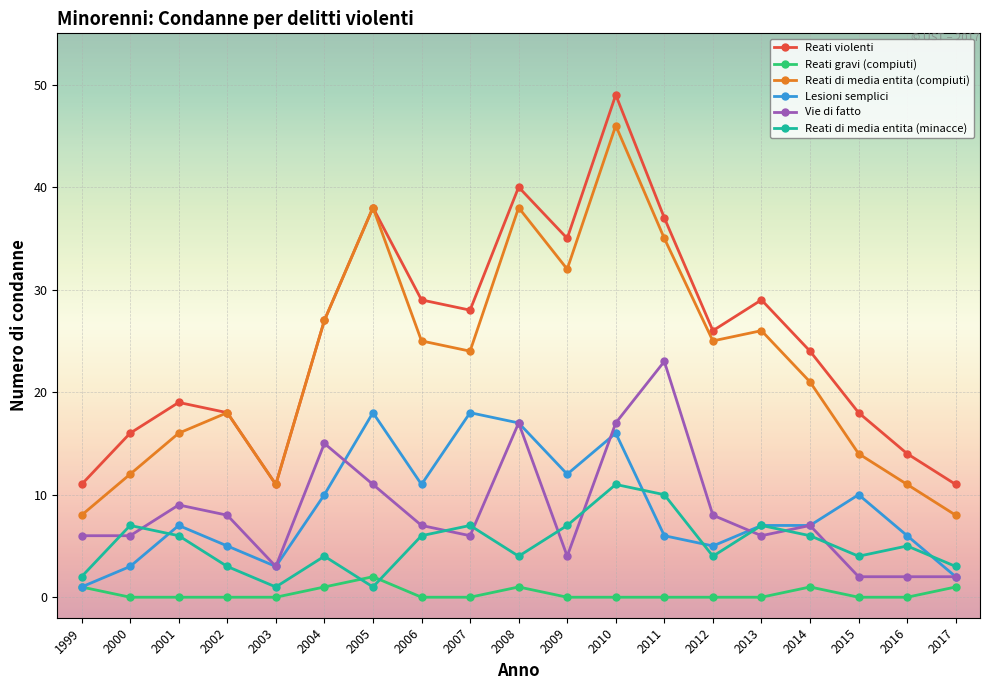

The value of Lesioni semplici at 2008 is 17. True or false?

True